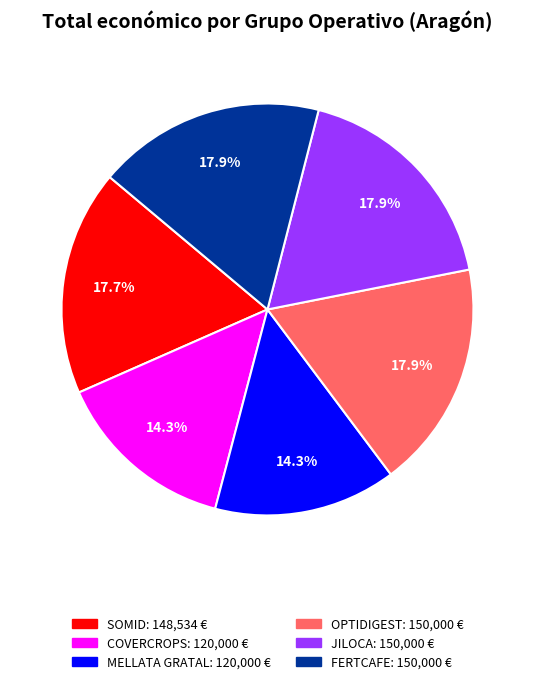

Between SOMID and MELLATA GRATAL, which is larger?

SOMID